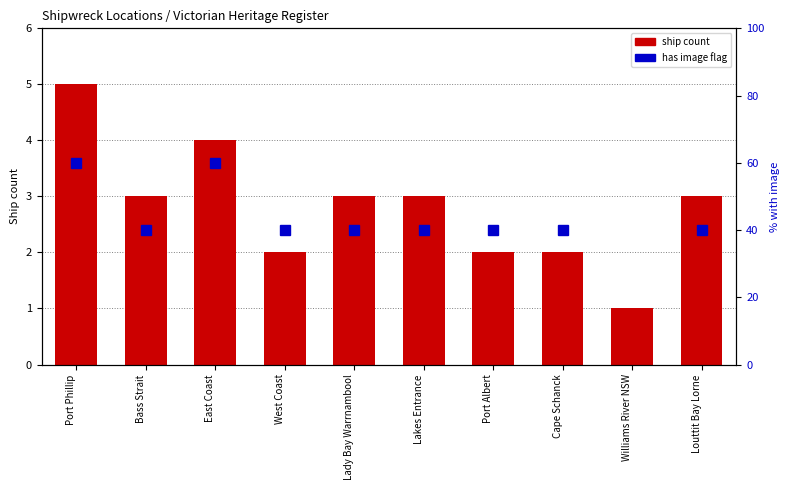

At which label does the data first exceed 3?

Port Phillip